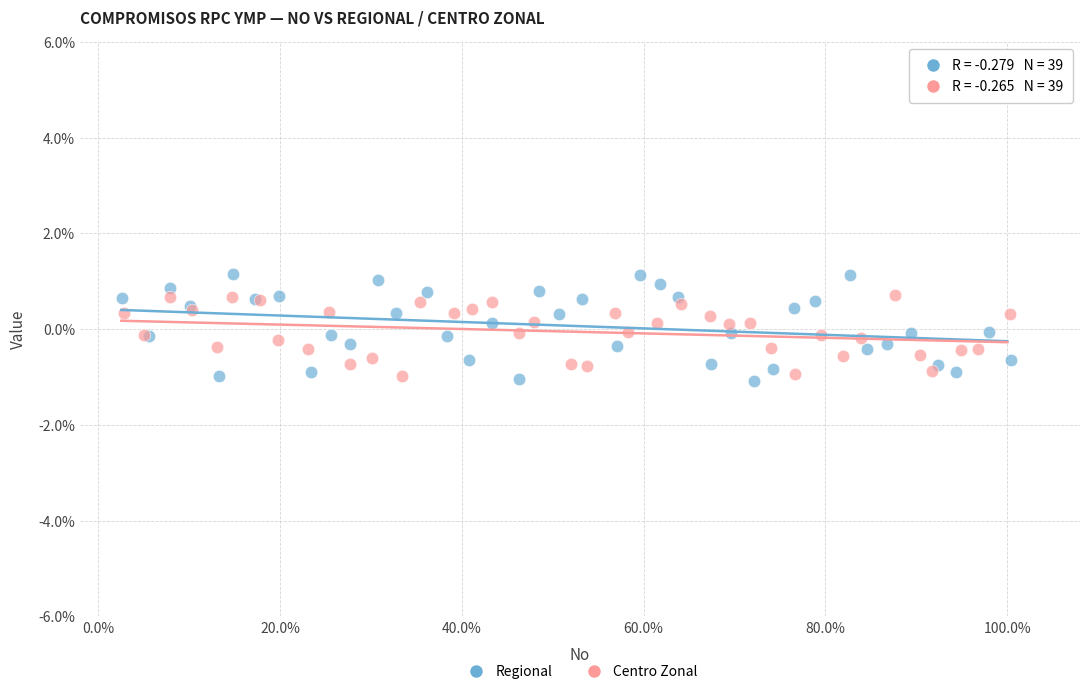

What are all the series names shown in the legend?

Regional, Centro Zonal